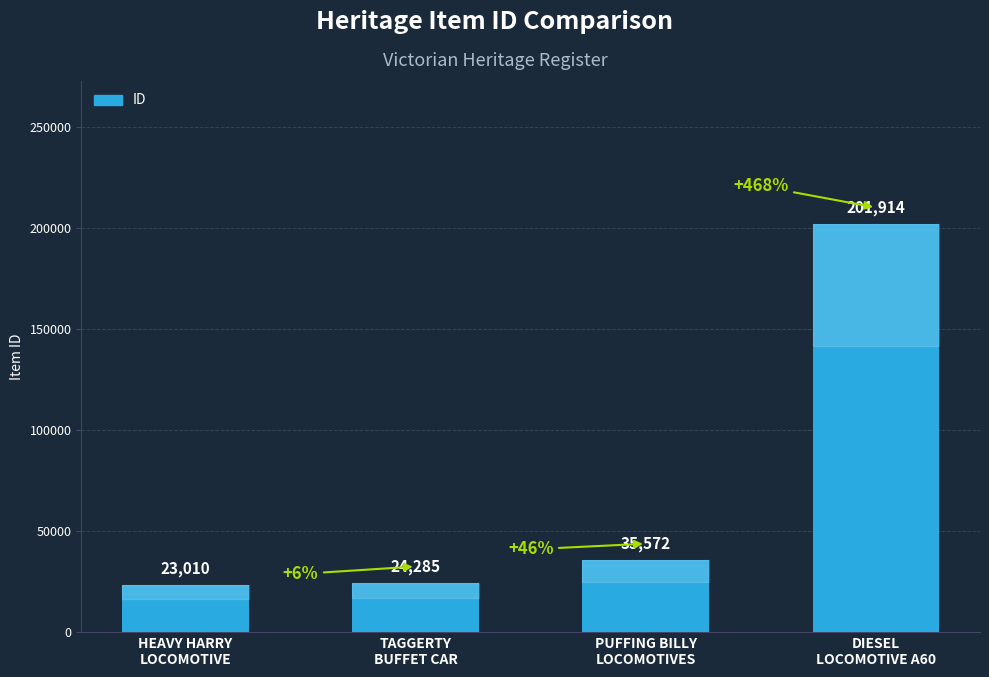

What is the label of the 4th bar from the left?

DIESEL
LOCOMOTIVE A60